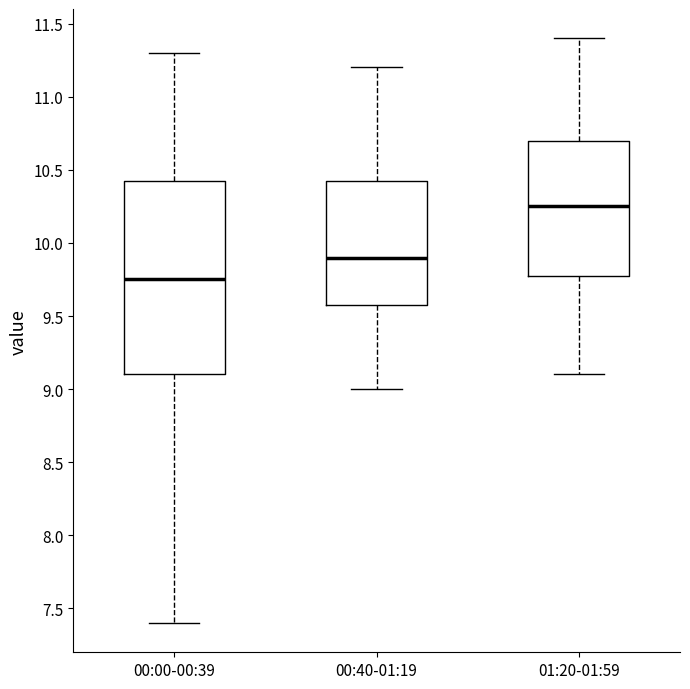

Reading left to right, read every box against the y-axis: the position of its median line, the range the box covers, and the ends of its whiskers. The values are not printed on the chart, so give them approximately, as read against the axis.

00:00-00:39: median 9.75, box 9.10 to 10.45, whiskers 7.40 to 11.30
00:40-01:19: median 9.90, box 9.60 to 10.45, whiskers 9.00 to 11.20
01:20-01:59: median 10.25, box 9.80 to 10.70, whiskers 9.10 to 11.40